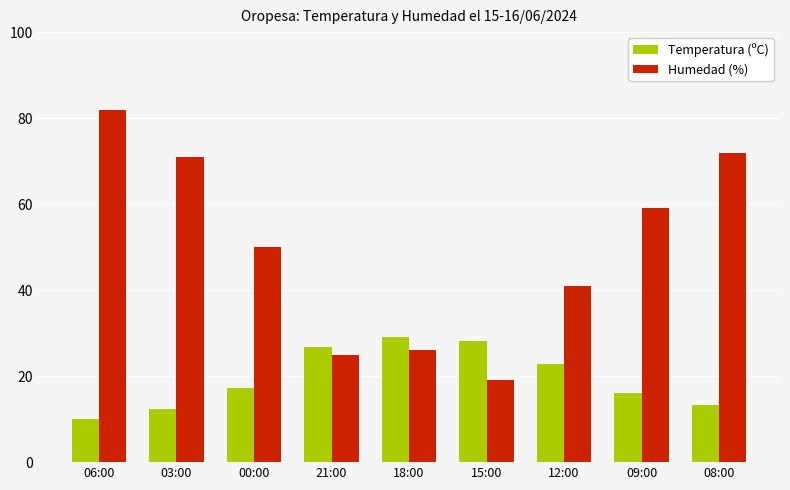

At which label does Humedad (%) first exceed 50?

06:00